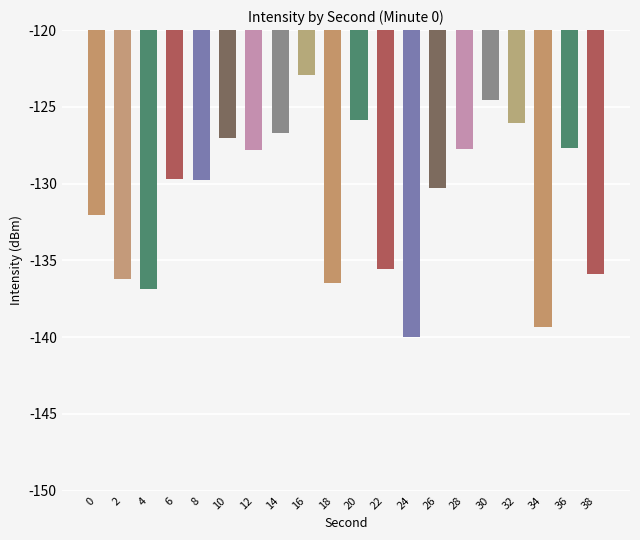

Is it true that the value at 8 is -192.9?

False